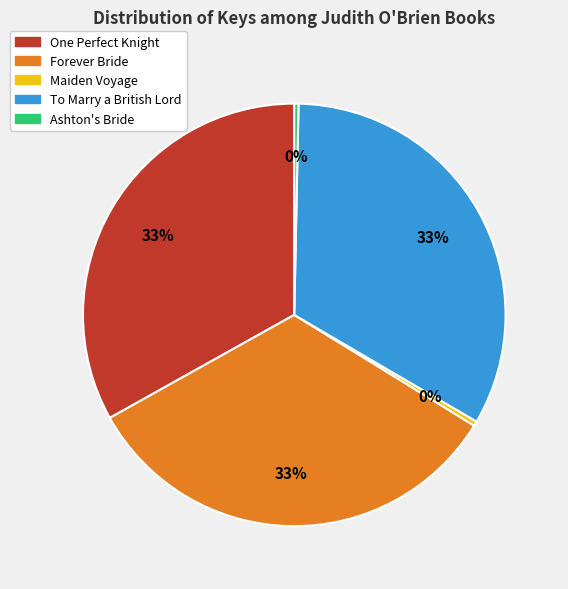

How many segments does this pie chart have?

5